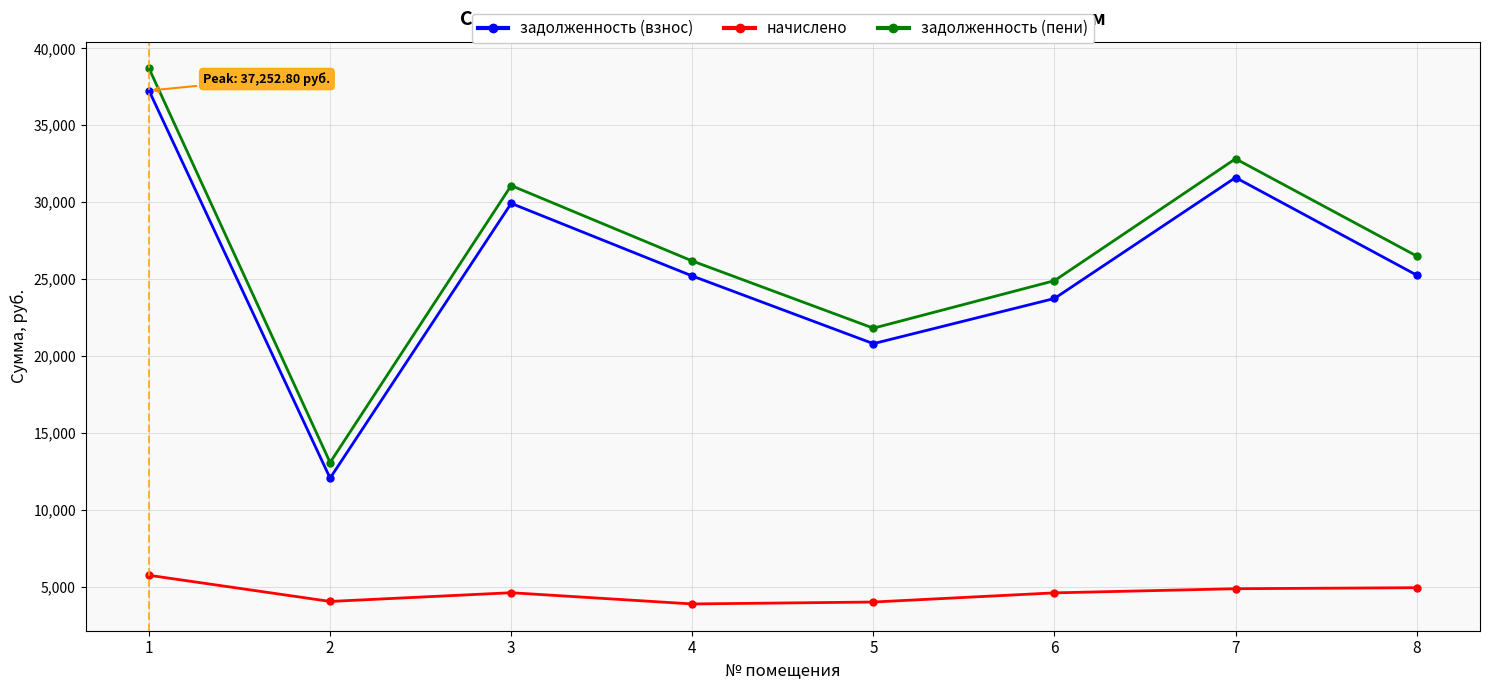

Rank the series by their maximum value, from highest to lowest.

задолженность (пени), задолженность (взнос), начислено